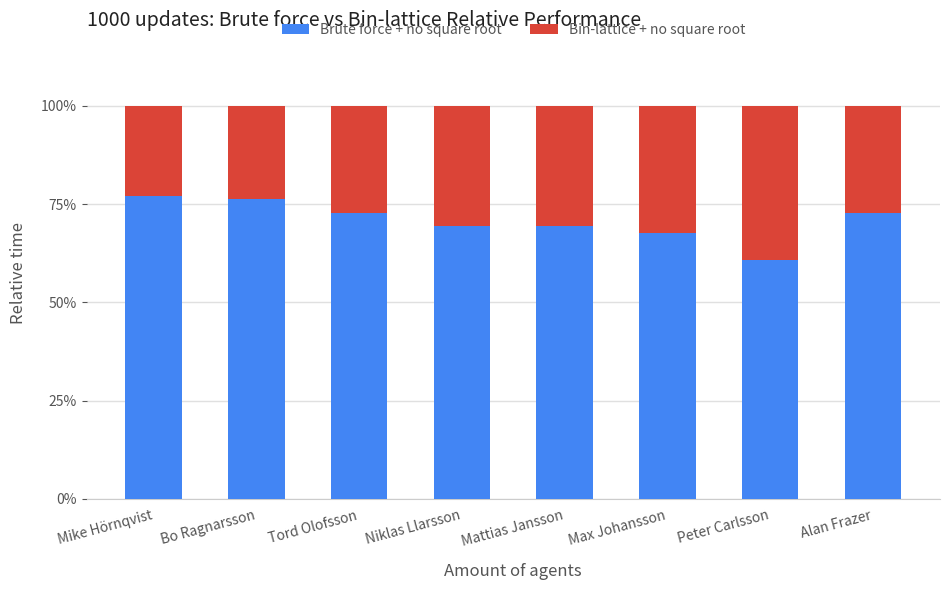

At which label does Brute force + no square root first exceed 72?

Mike Hörnqvist